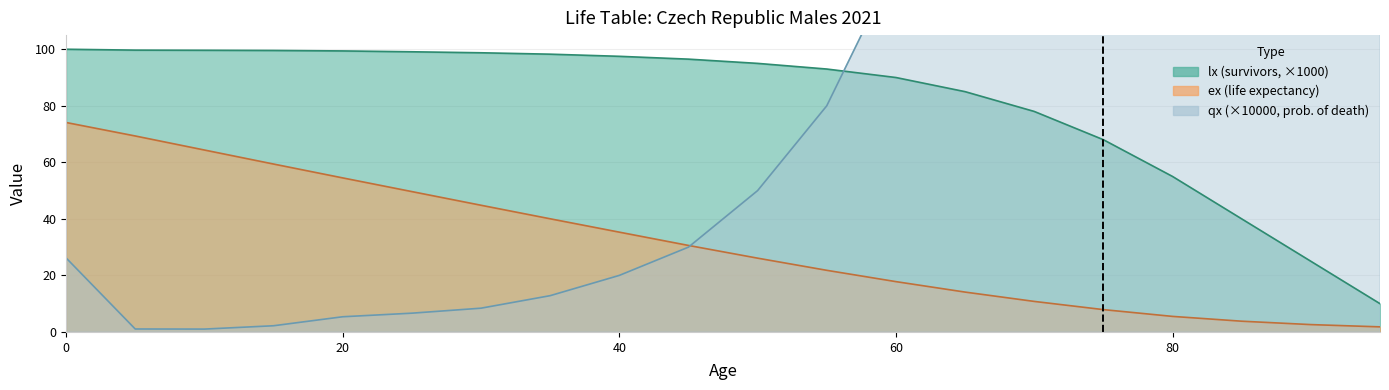

What is the difference between the second highest and minimum values in the lx series?

89.7